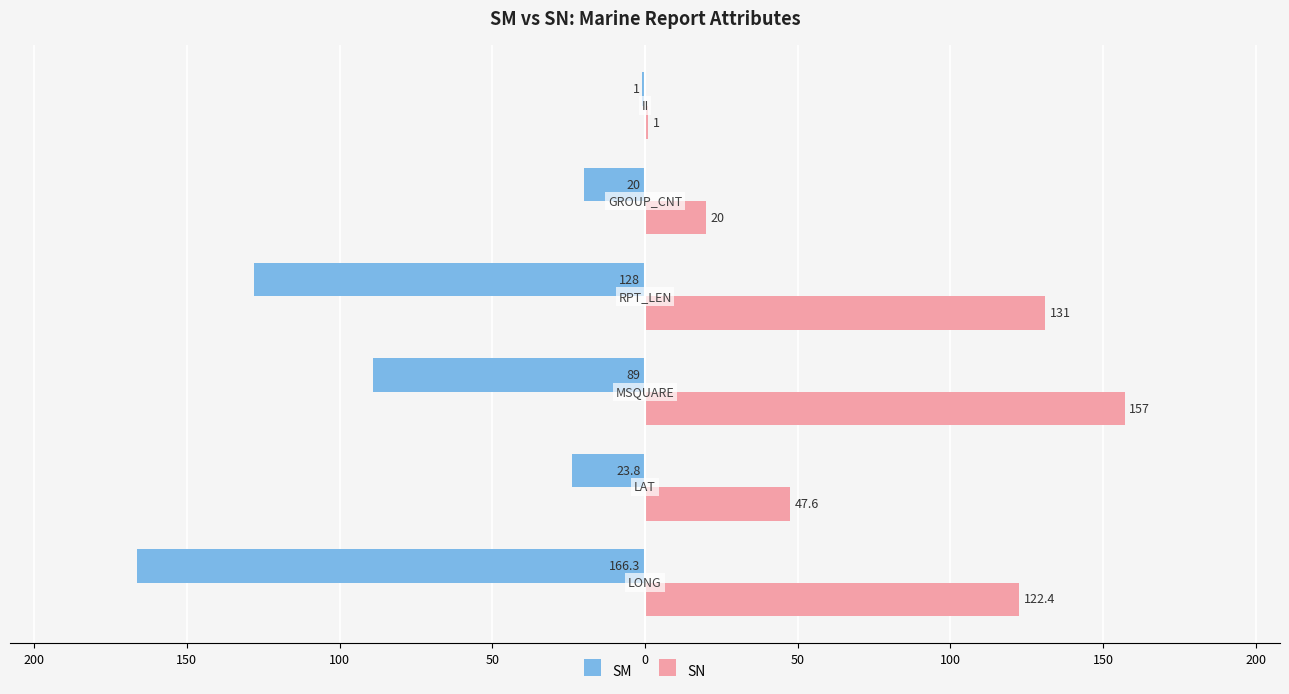

Reading right to left, extract all data points from this chart.

SM: -1.0	-20.0	-128.0	-89.0	-23.8	-166.3
SN: 1.0	20.0	131.0	157.0	47.6	122.4